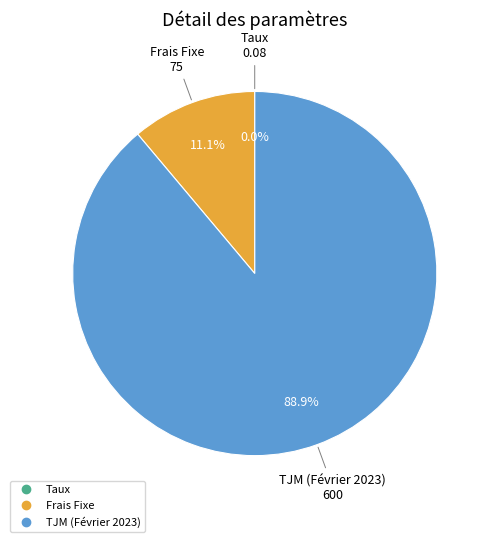

To the nearest percent, what portion does Frais Fixe represent?

11%